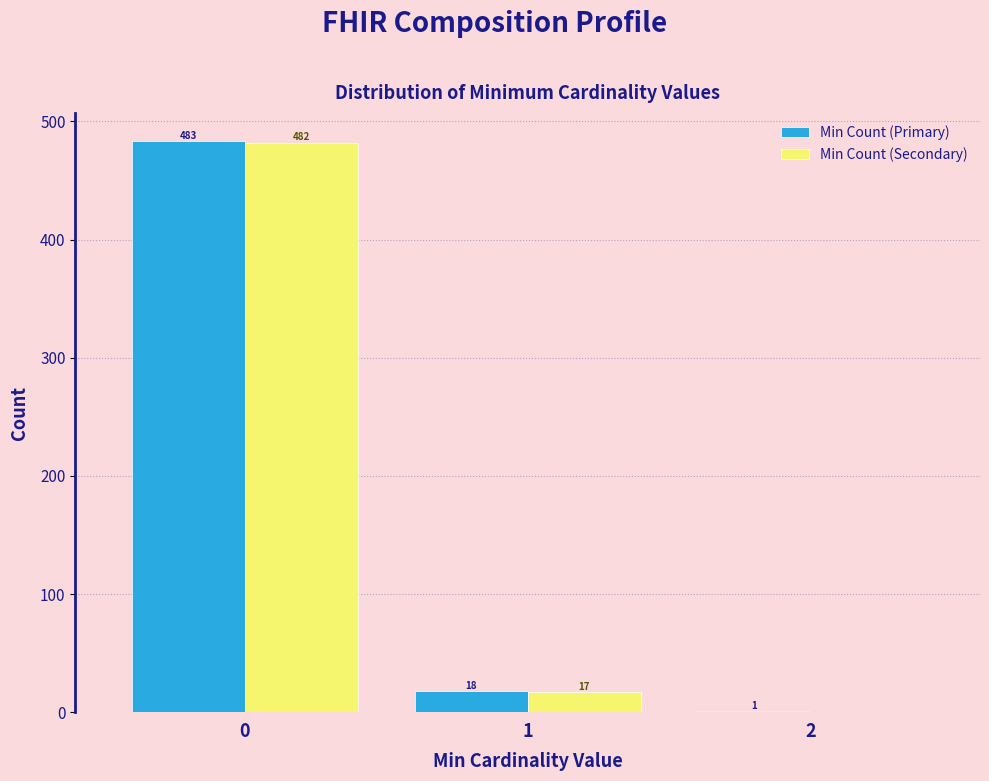

Reading right to left, list all the values displayed in this chart.

Min Count (Primary): 2=1	1=18	0=483
Min Count (Secondary): 2=0	1=17	0=482